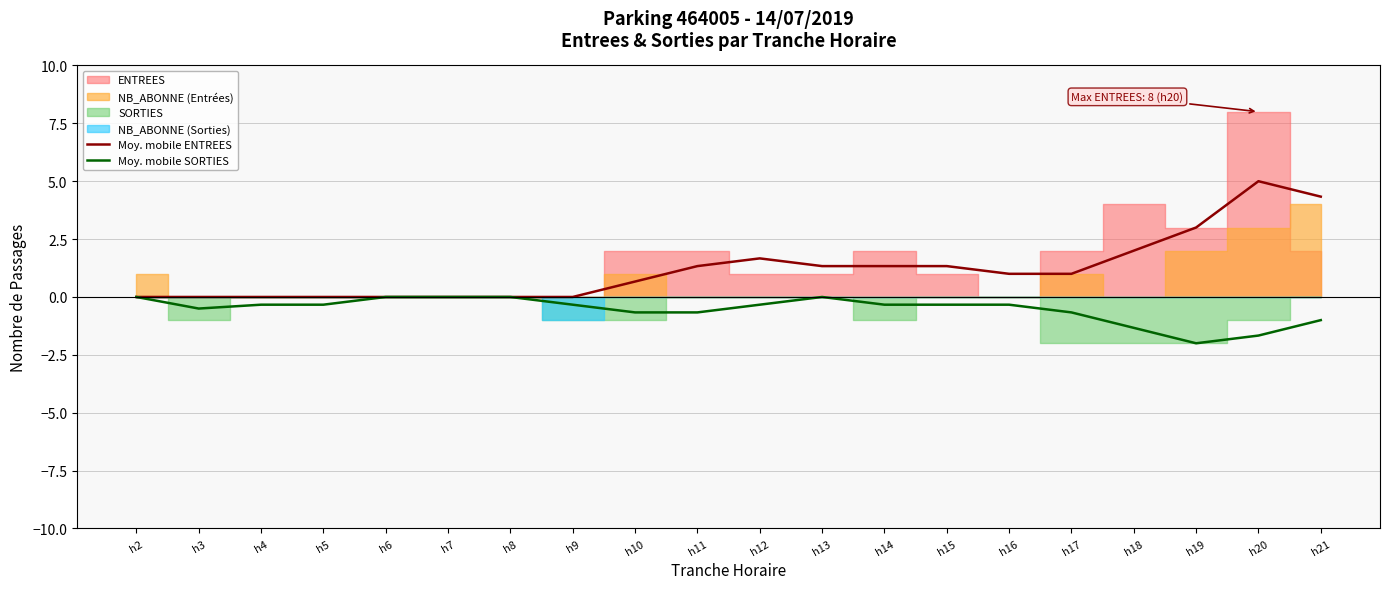

Is it true that Moy. mobile ENTREES equals 2.0 at h18?

True